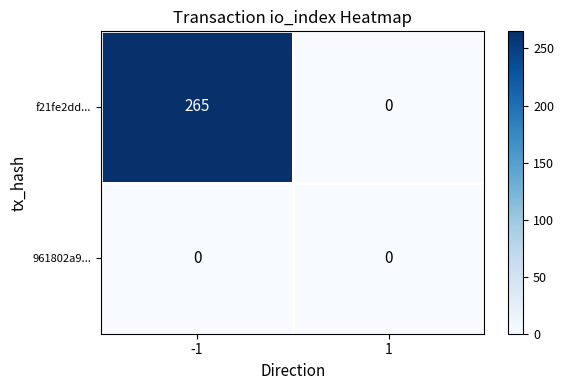

The f21fe2dd... series shows 265 at -1. True or false?

True